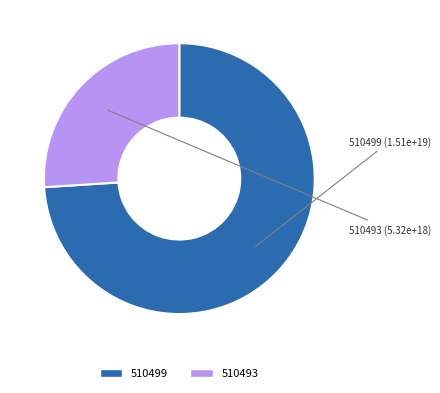

How many segments does this pie chart have?

2